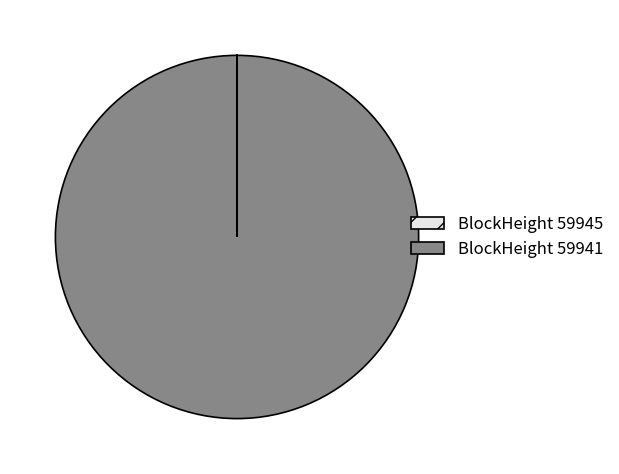

Is it true that BlockHeight 59941 is 100% of the pie?

True